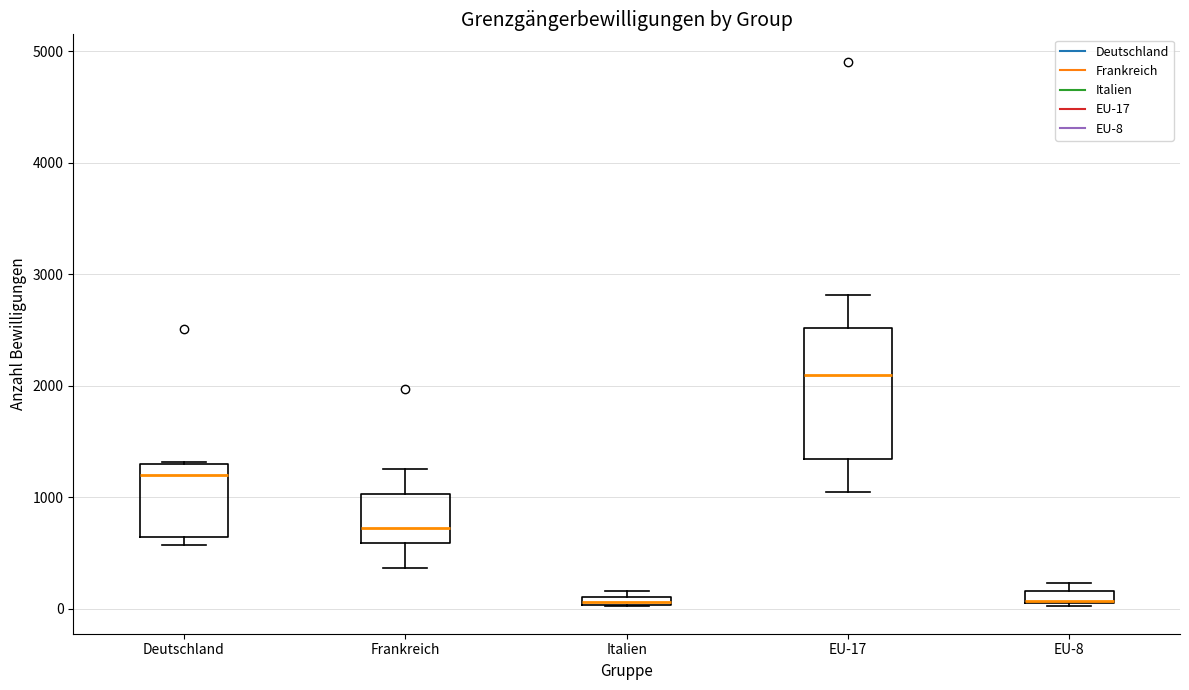

Which box is the tallest, from its lower edge to its upper edge?

EU-17